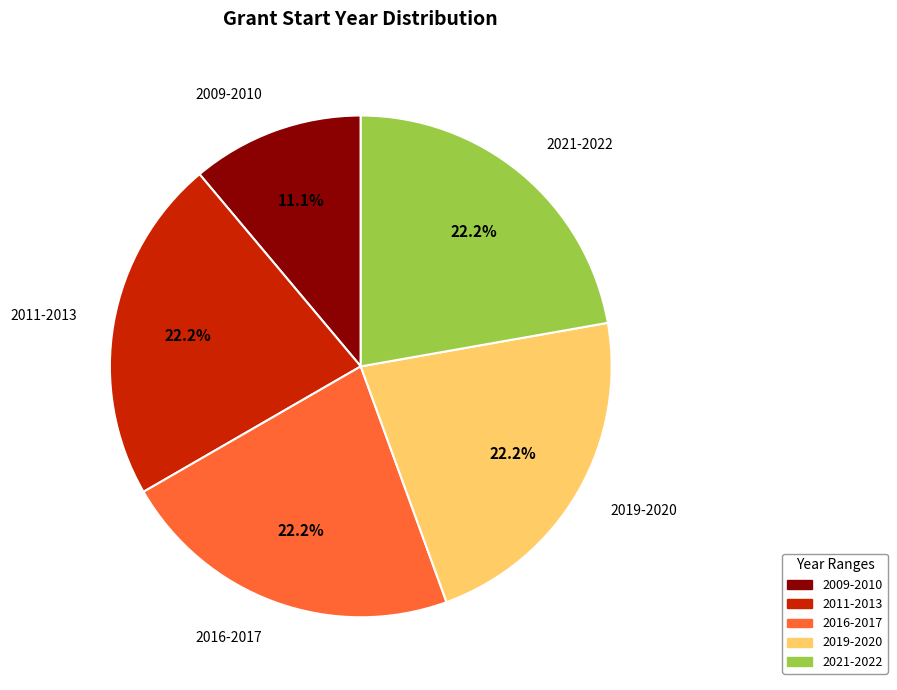

Is there a majority slice in this chart?

No